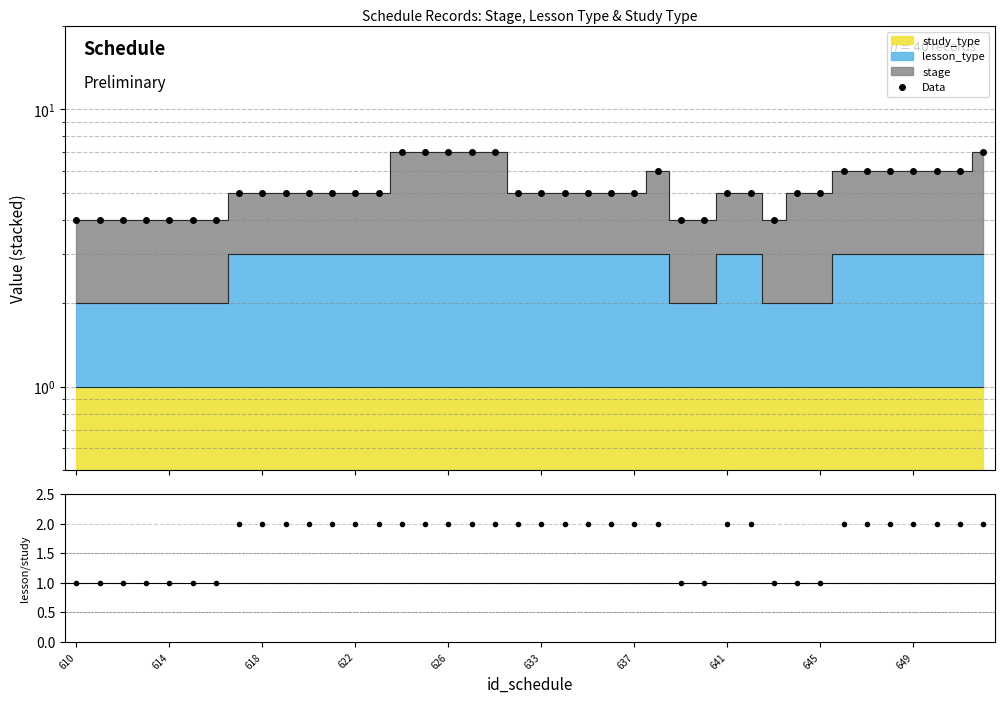

What is the approximate value at 27?

4